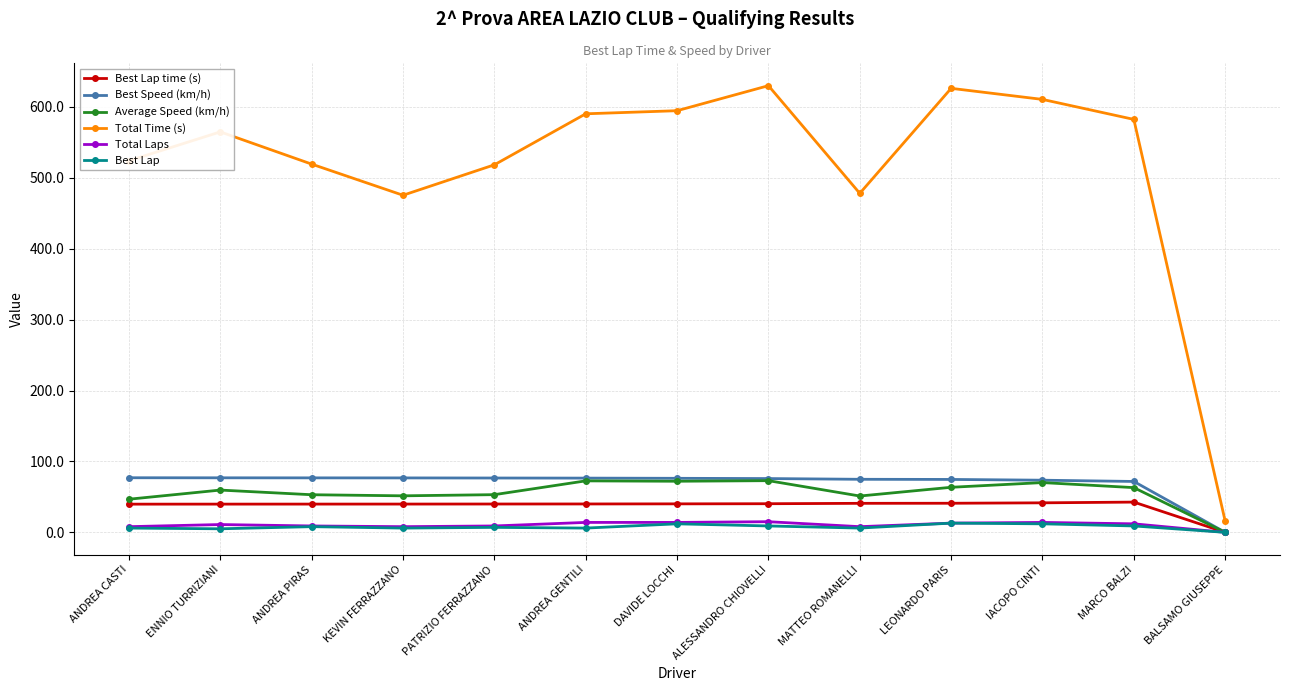

What is the lowest value of the Total Time (s) series?

15.7